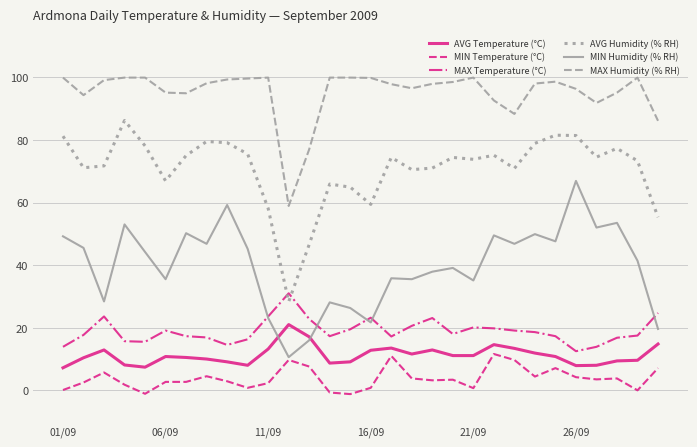

True or false: MAX Temperature (°C) and MAX Humidity (% RH) cross at least once.

False